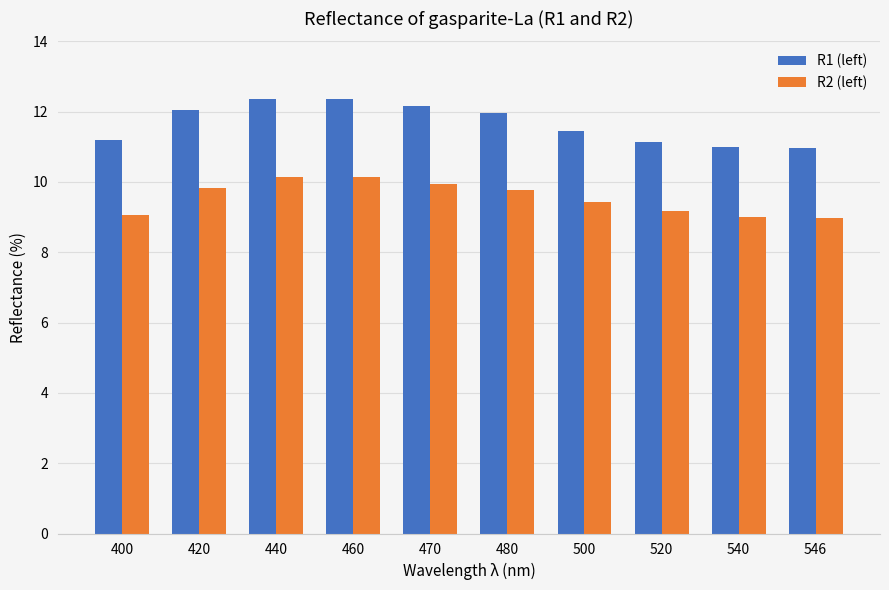

What is the spread (max minus min) of values at 500?

2.0